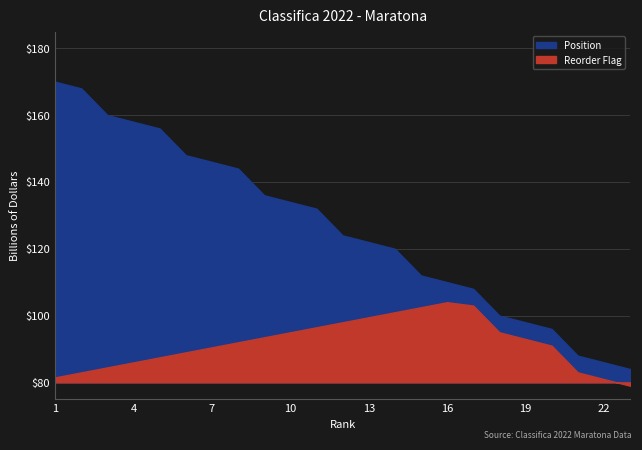

True or false: Position and Reorder Flag intersect in this chart.

False